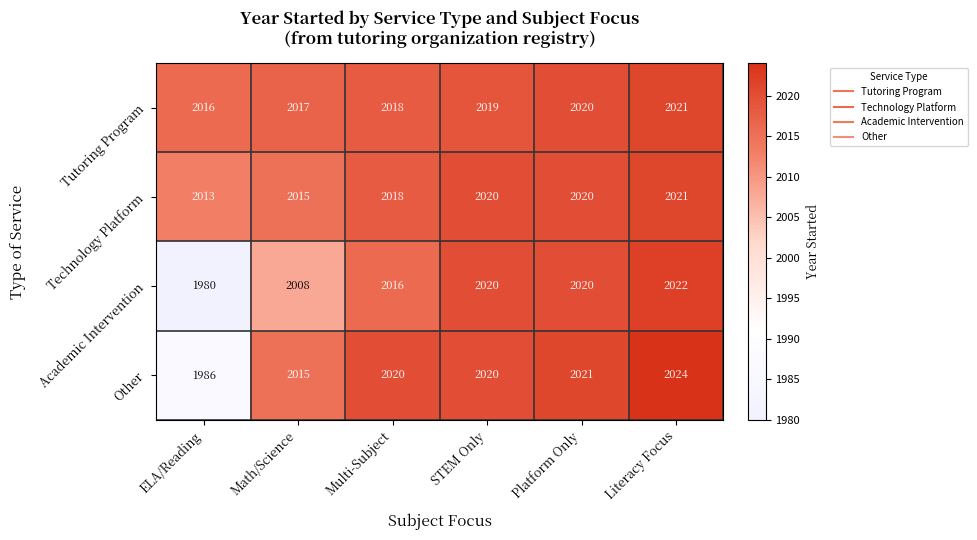

How many data points does each series have?

6